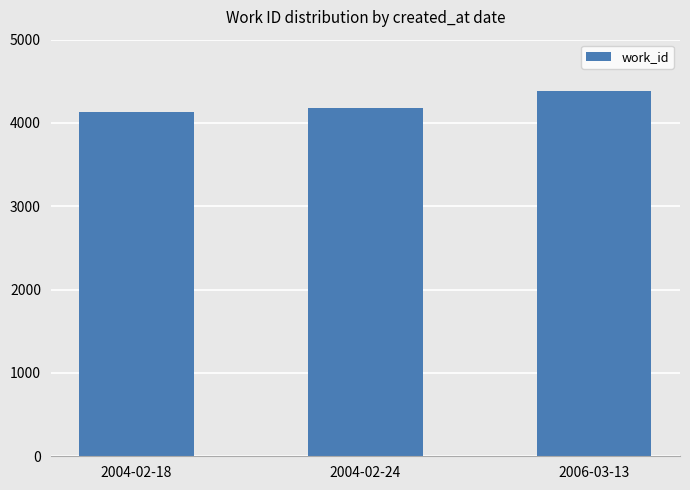

What is the average value?

4232